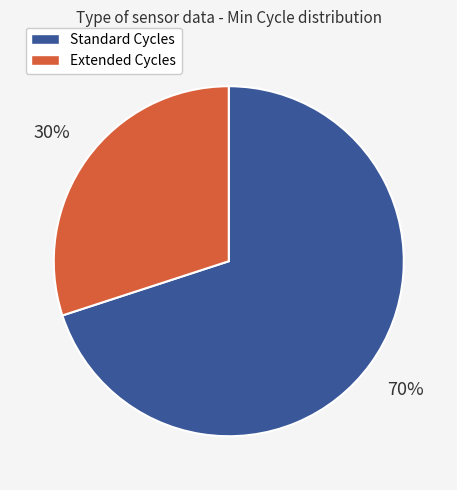

Count the number of slices in the pie.

2